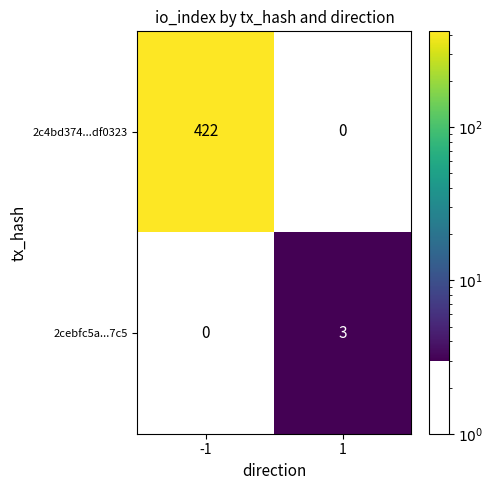

True or false: 2c4bd374...df0323 has a value of 422 at -1.

True